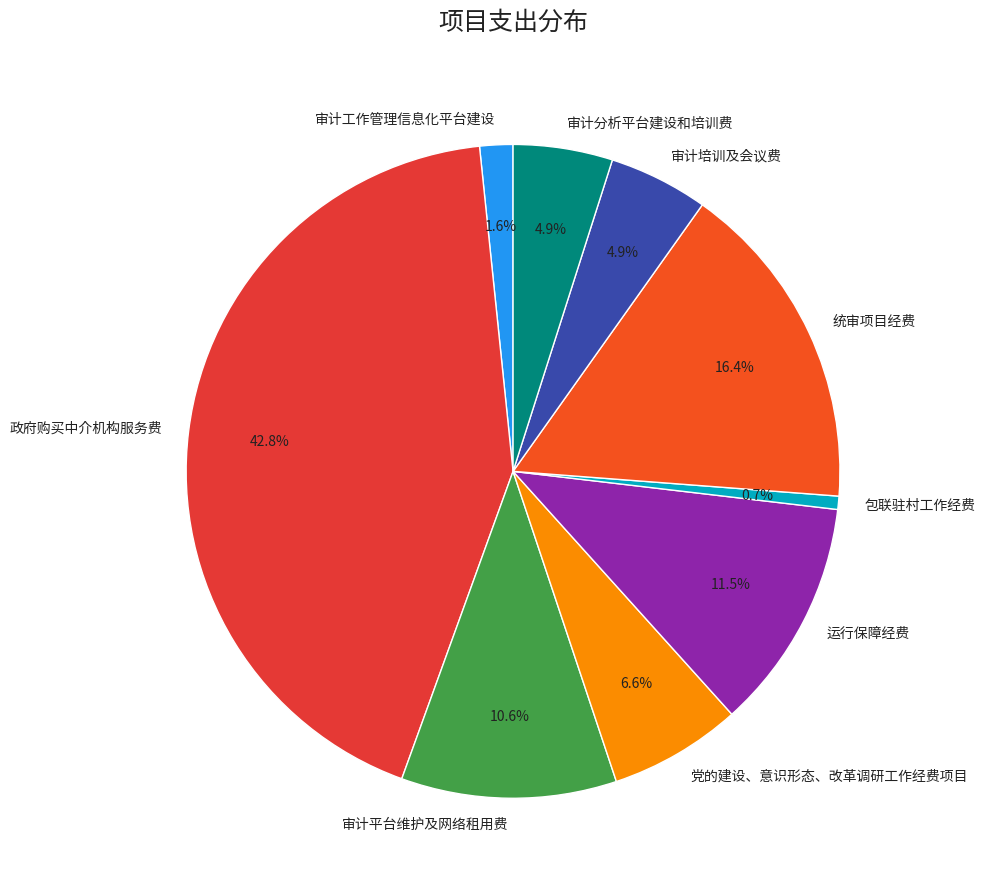

How many segments does this pie chart have?

9